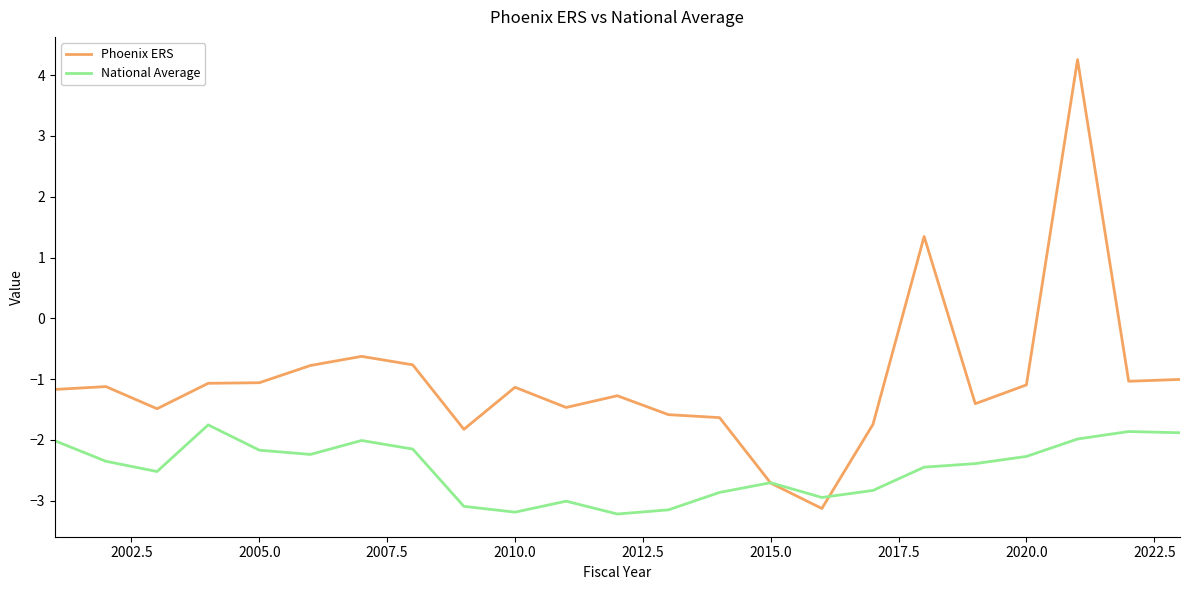

What is the maximum value for National Average?

-1.8